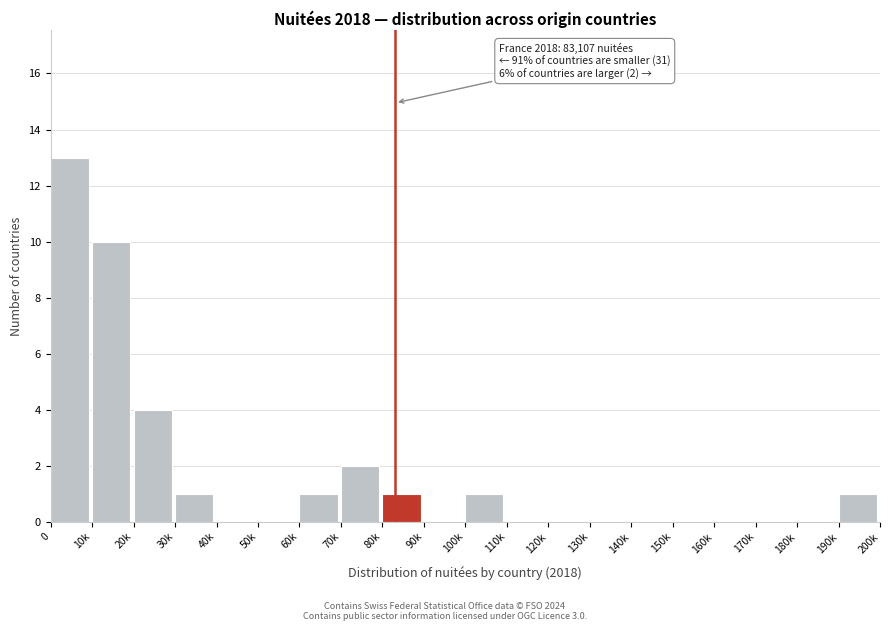

Reading left to right, what are all the values shown in this chart?

0=13	10k=10	20k=4	30k=1	40k=0	50k=0	60k=1	70k=2	80k=1	90k=0	100k=1	110k=0	120k=0	130k=0	140k=0	150k=0	160k=0	170k=0	180k=0	190k=1